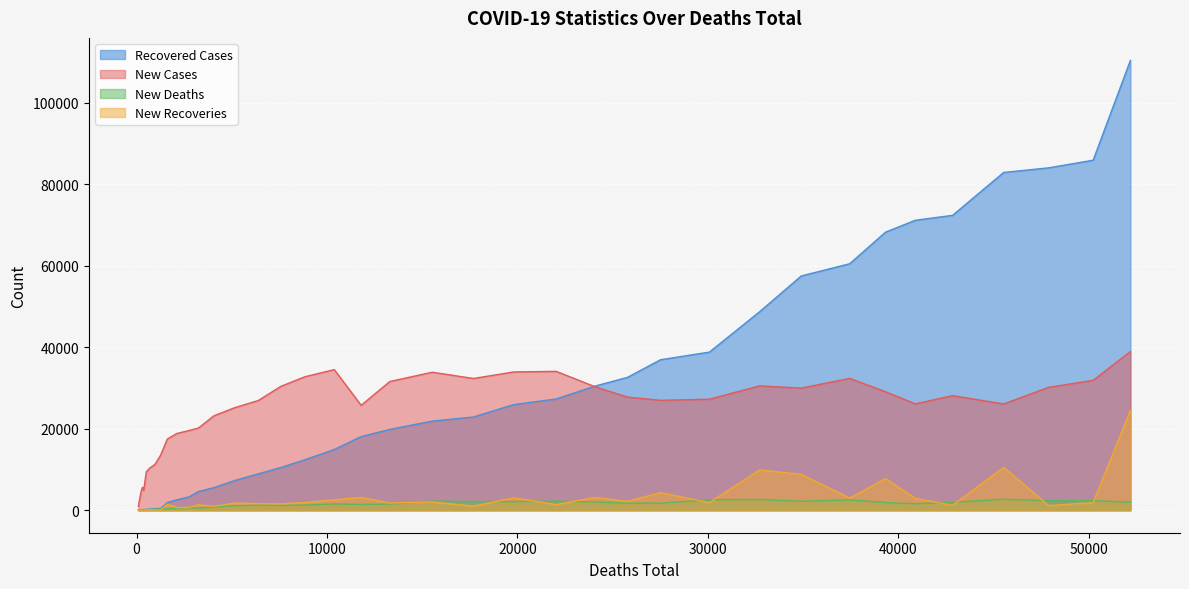

Does the chart display data point markers on the line(s)?

No